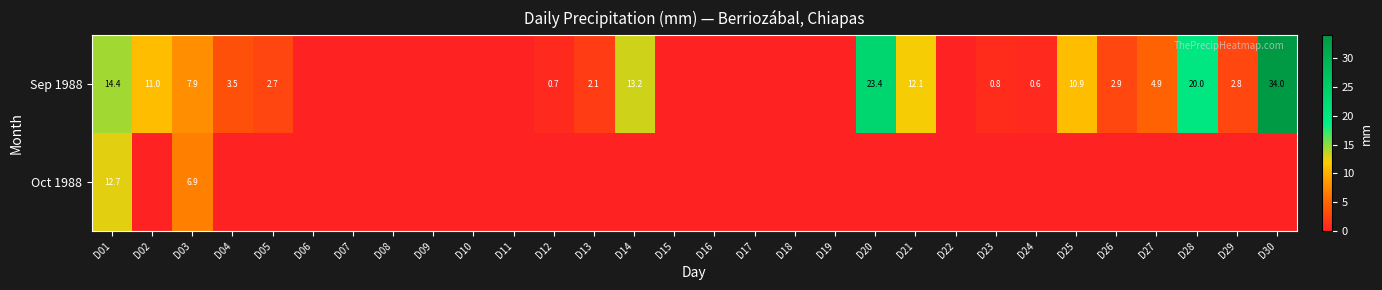

True or false: Sep 1988 has a value of 21.8 at D01.

False